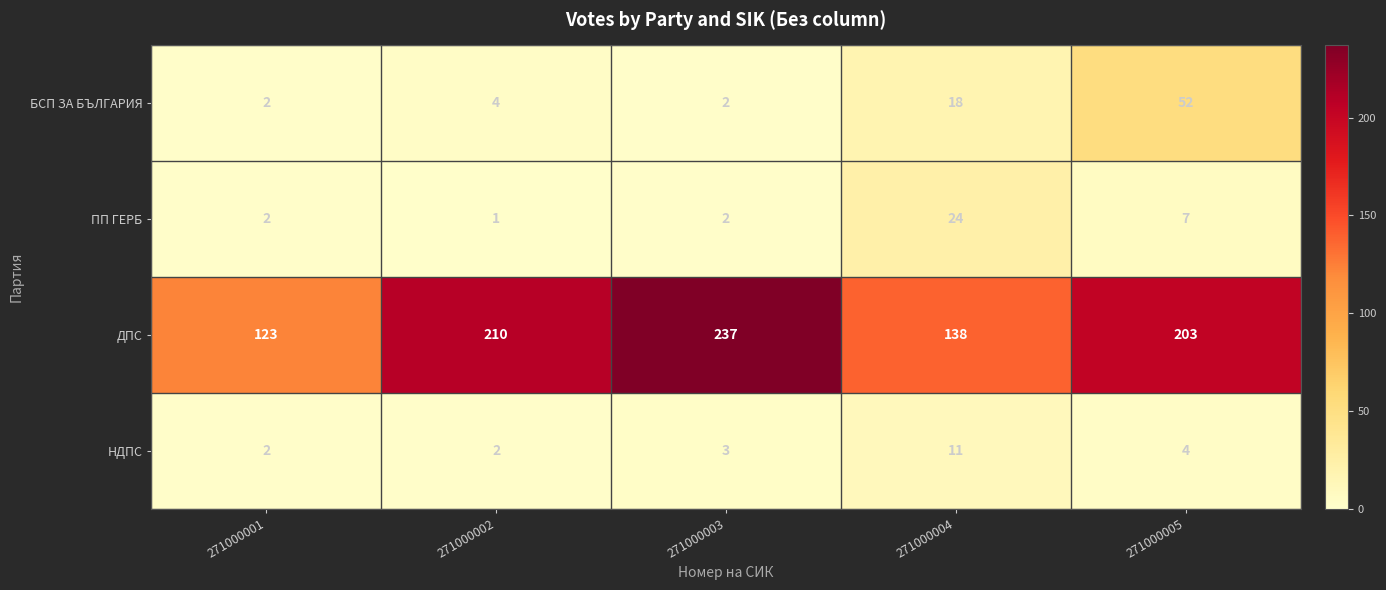

What is the maximum value shown in the chart?

237